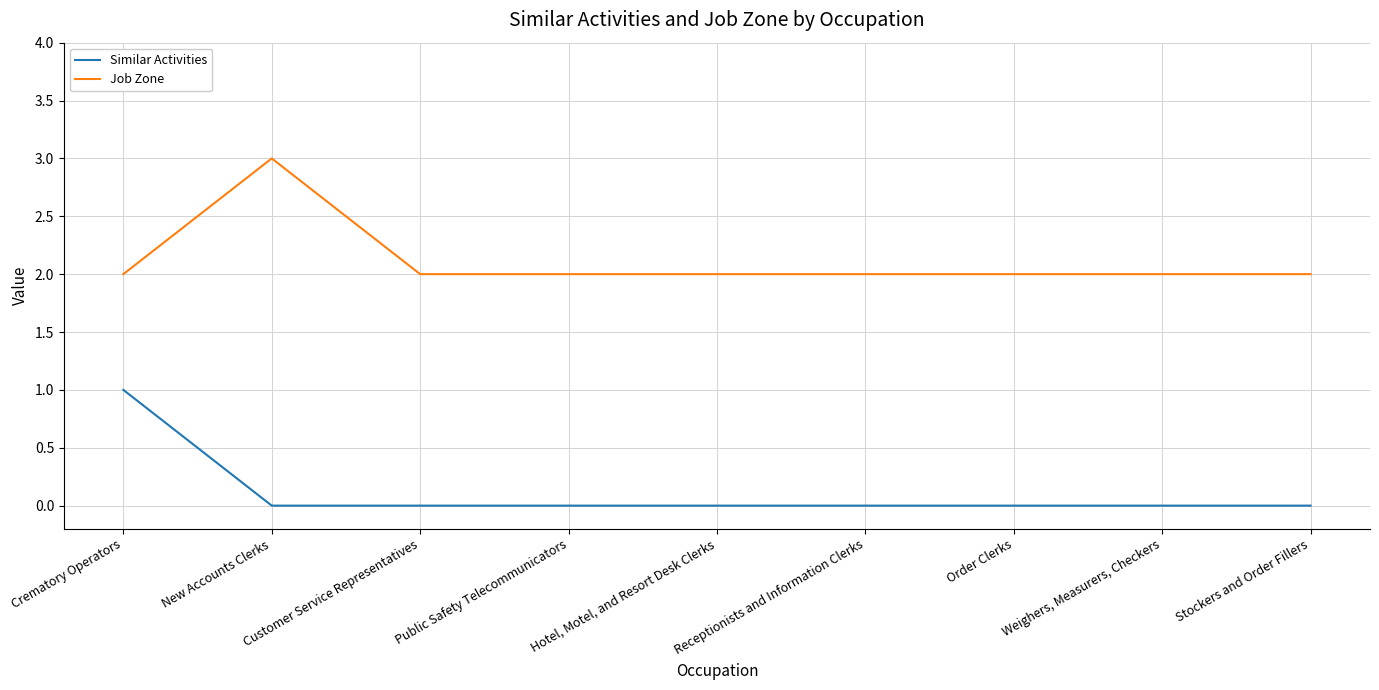

Reading left to right, transcribe all the data shown in this chart.

Similar Activities: Crematory Operators=1	New Accounts Clerks=0	Customer Service Representatives=0	Public Safety Telecommunicators=0	Hotel, Motel, and Resort Desk Clerks=0	Receptionists and Information Clerks=0	Order Clerks=0	Weighers, Measurers, Checkers=0	Stockers and Order Fillers=0
Job Zone: Crematory Operators=2	New Accounts Clerks=3	Customer Service Representatives=2	Public Safety Telecommunicators=2	Hotel, Motel, and Resort Desk Clerks=2	Receptionists and Information Clerks=2	Order Clerks=2	Weighers, Measurers, Checkers=2	Stockers and Order Fillers=2